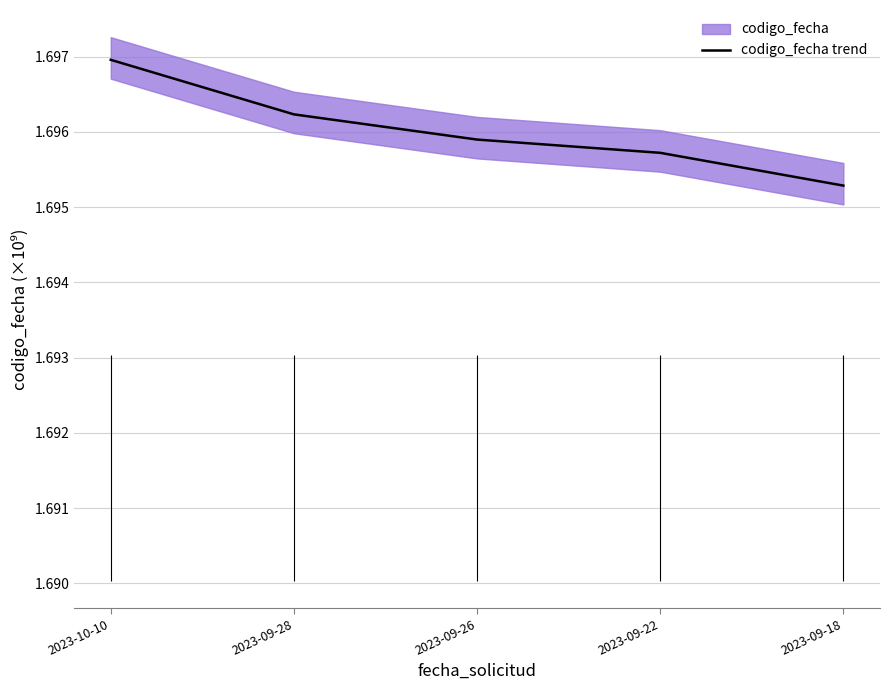

Which has a higher value, 2023-09-28 or 2023-09-18?

2023-09-28